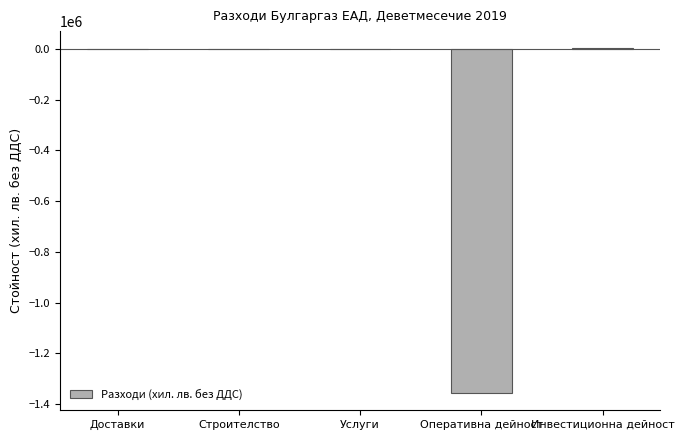

How many data points are above -23?

2